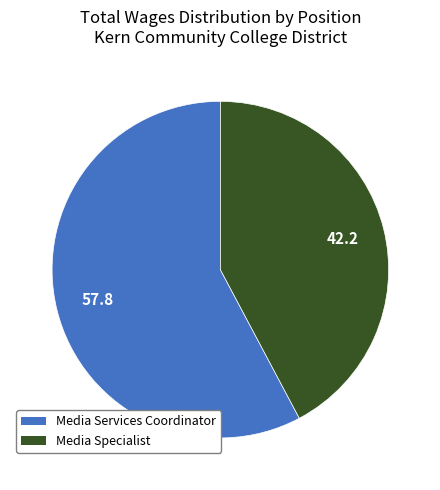

Which has a higher value, Media Specialist or Media Services Coordinator?

Media Services Coordinator